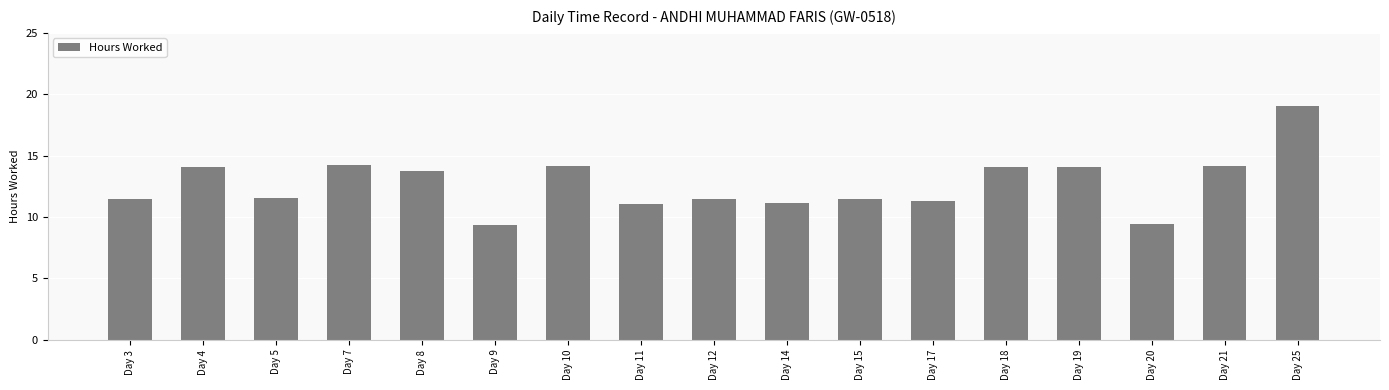

What is the greatest value displayed?

19.0